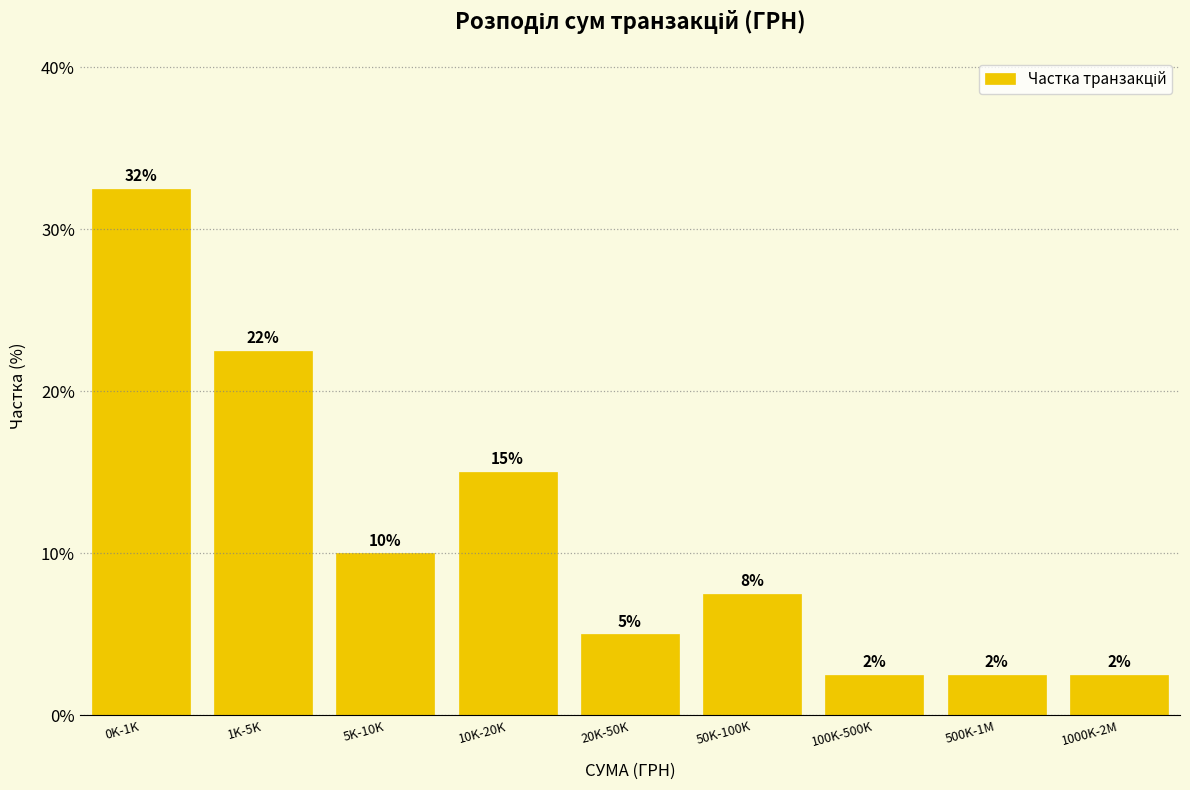

Are the bars horizontal?

No